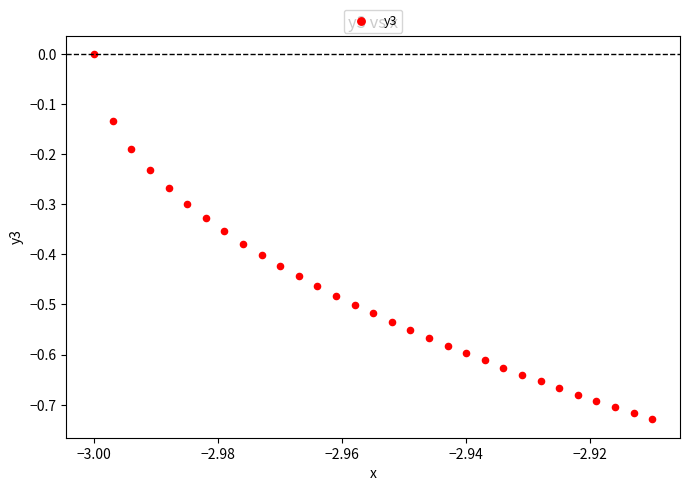

What is the range of Y values (max minus min)?

0.7